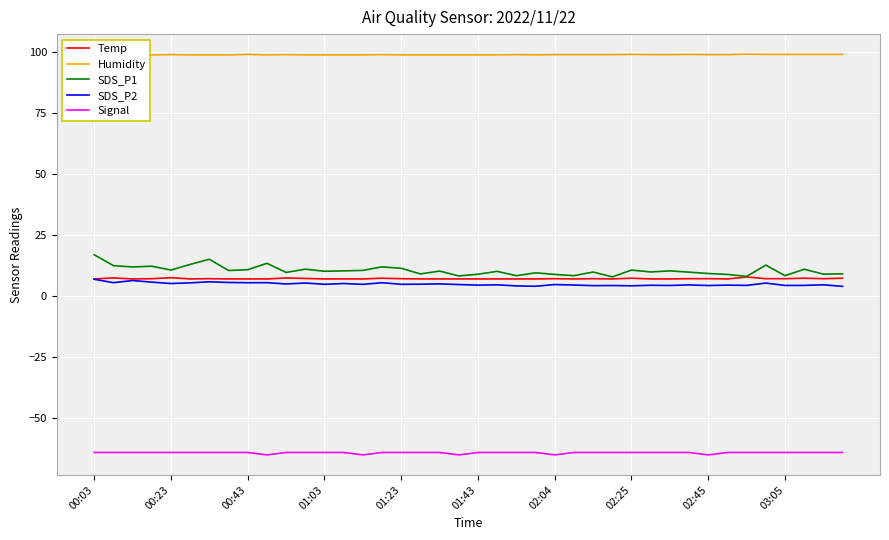

The value of Temp at 14 is 7.1. True or false?

True